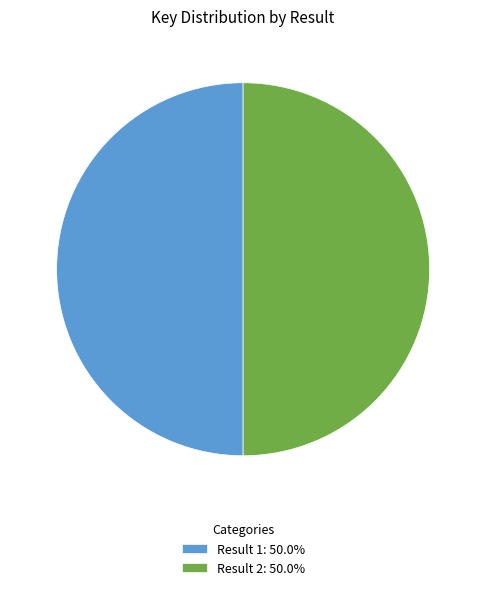

How many slices are in this pie chart?

2